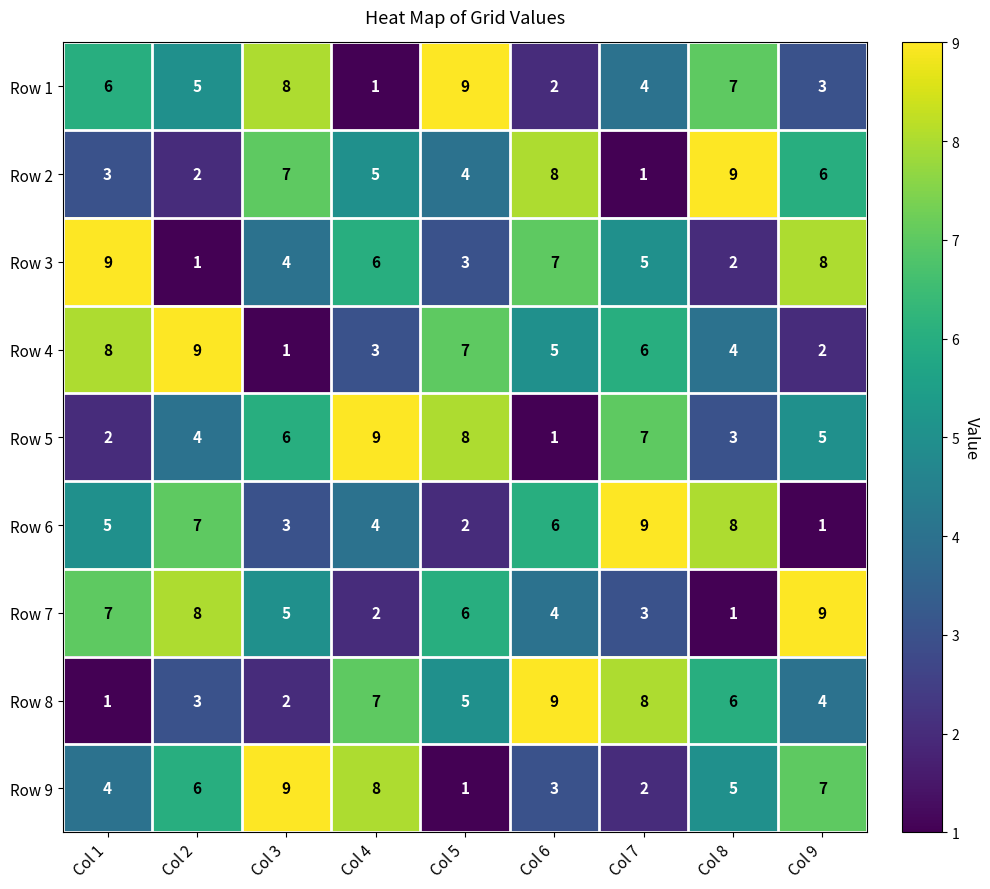

Which category has the highest value in the Row 6 series?

Col 7